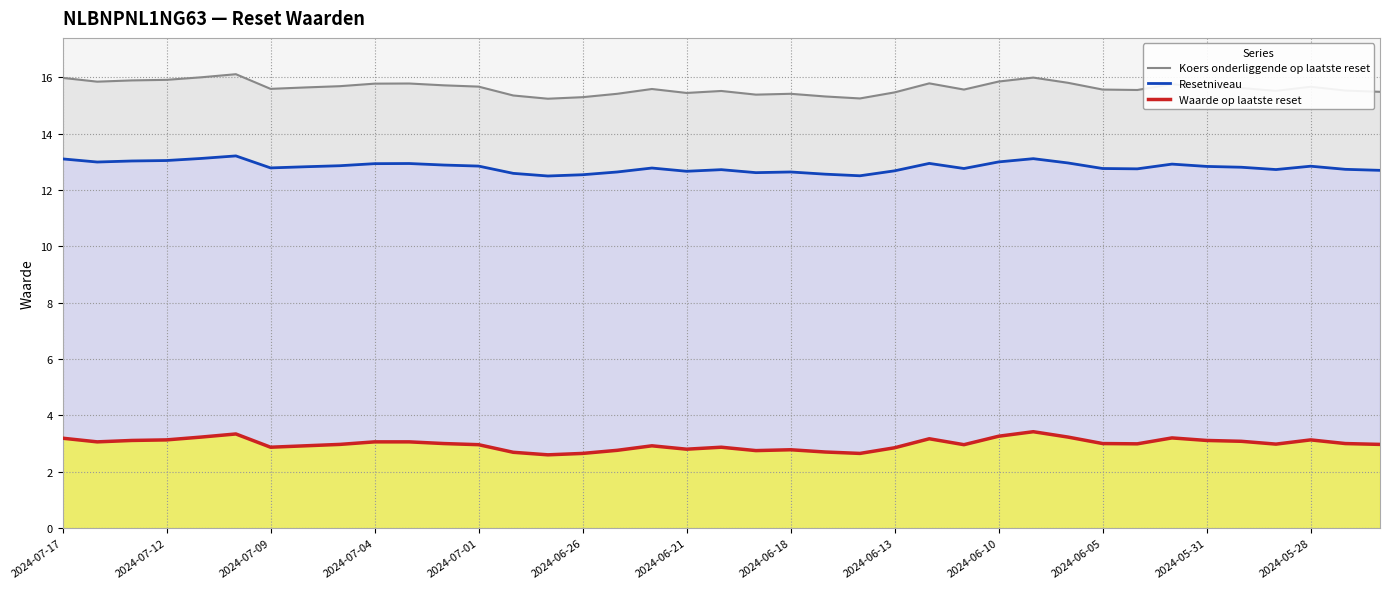

True or false: Resetniveau and Koers onderliggende op laatste reset cross at least once.

False